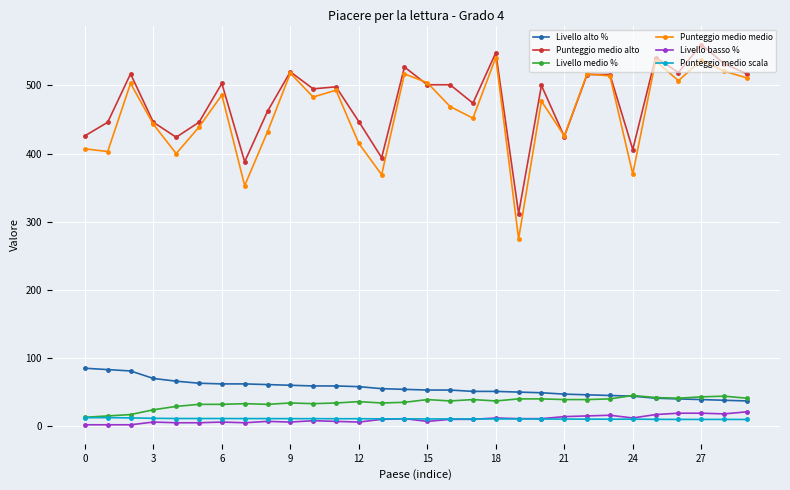

Which series has the largest range (max minus min)?

Punteggio medio medio